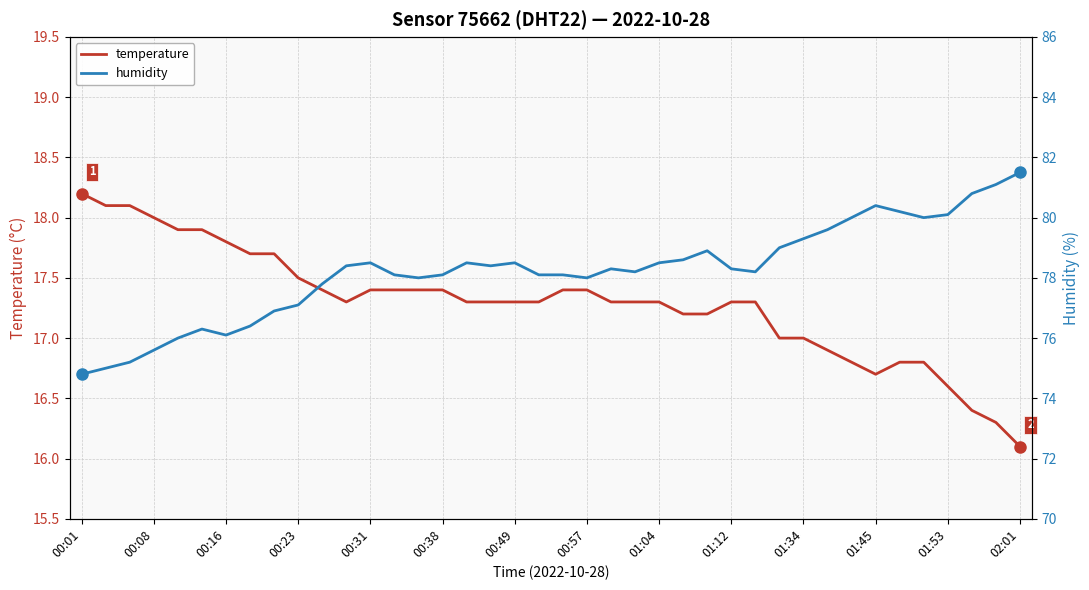

True or false: temperature has a value of 8.7 at 00:08.

False